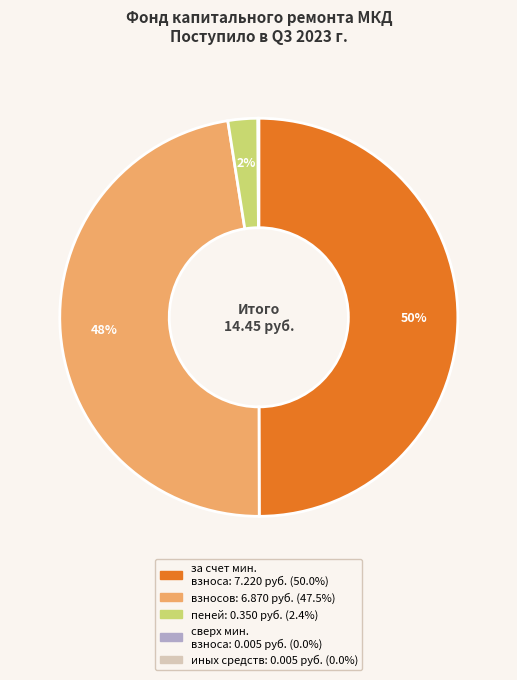

To the nearest percent, what is the average slice percentage?

20%